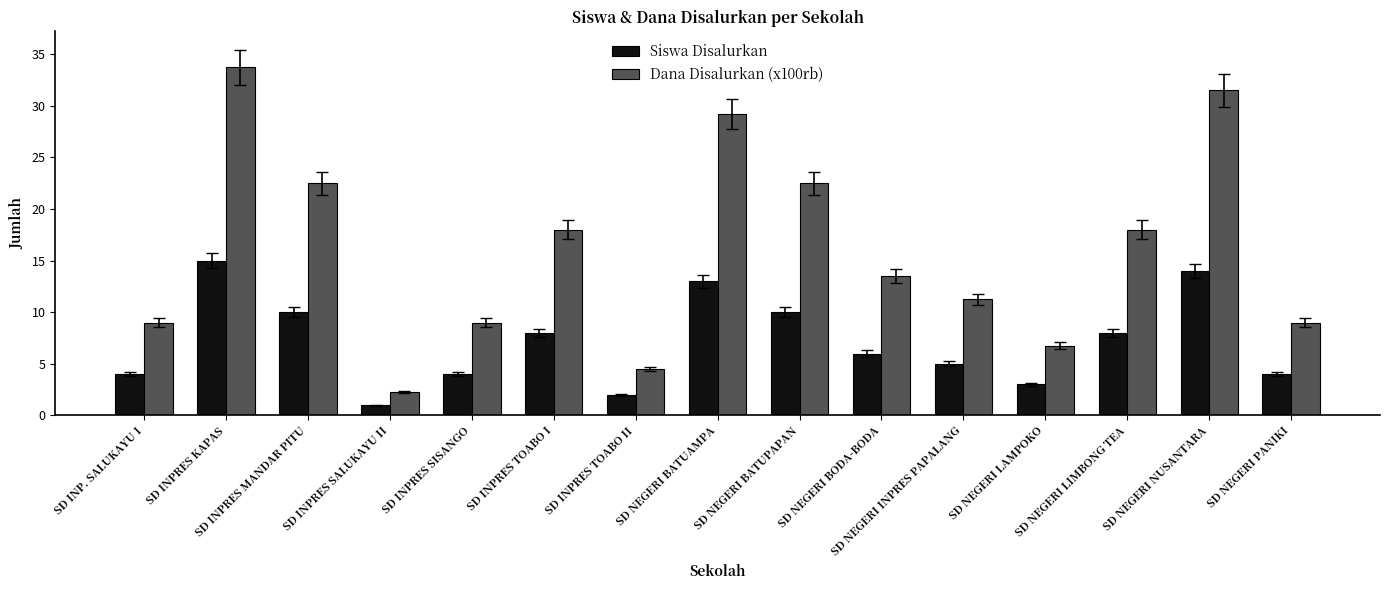

How many bars are there in each group?

2